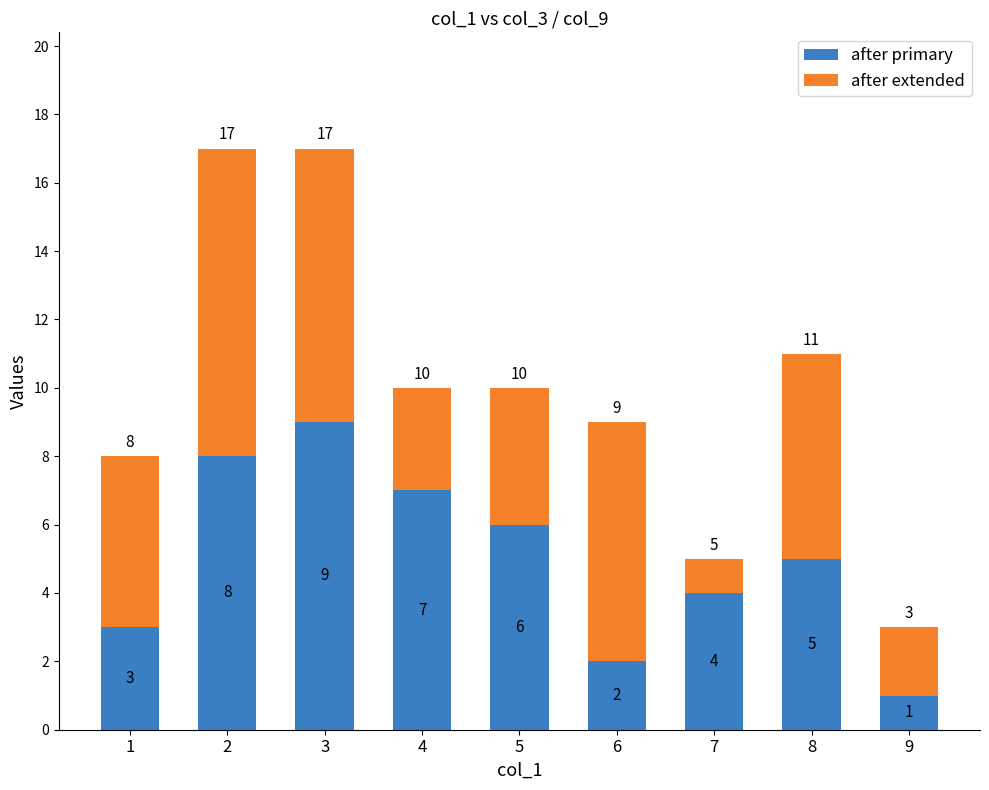

Rank the categories by after primary value from highest to lowest.

3, 2, 4, 5, 8, 7, 1, 6, 9